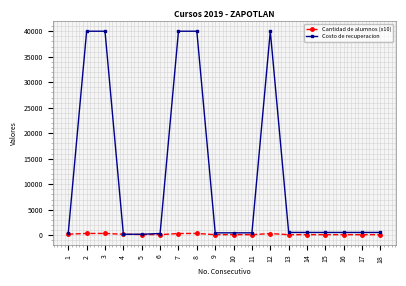

Rank the series by their average value, from lowest to highest.

Cantidad de alumnos (x10), Costo de recuperacion